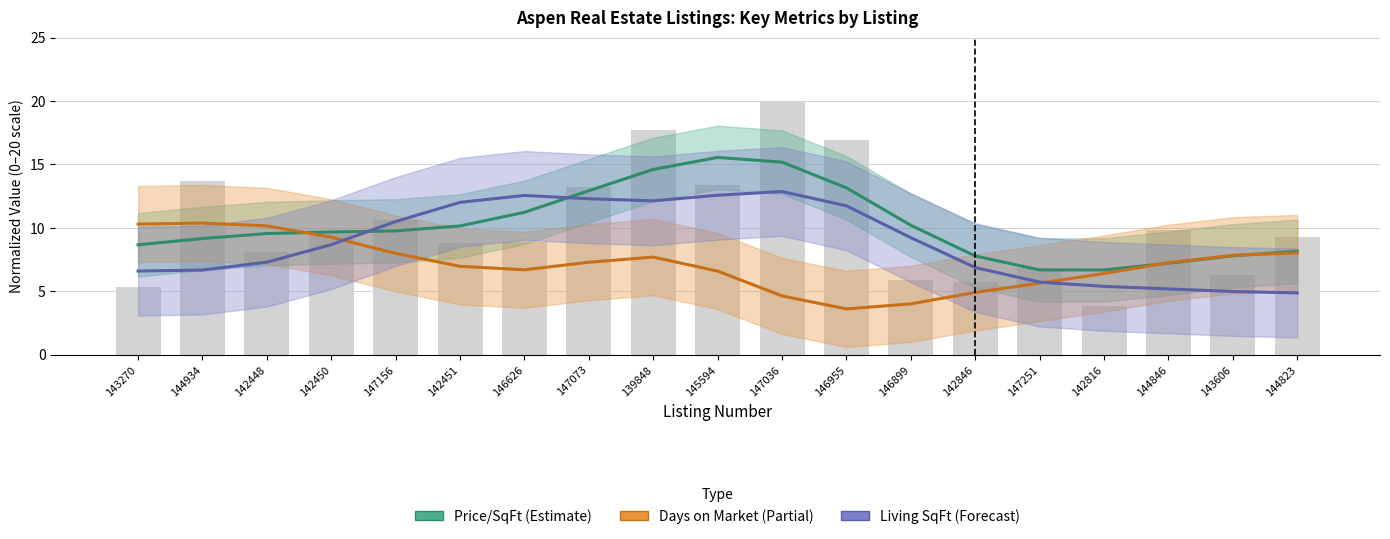

What position from the left is 146626?

7